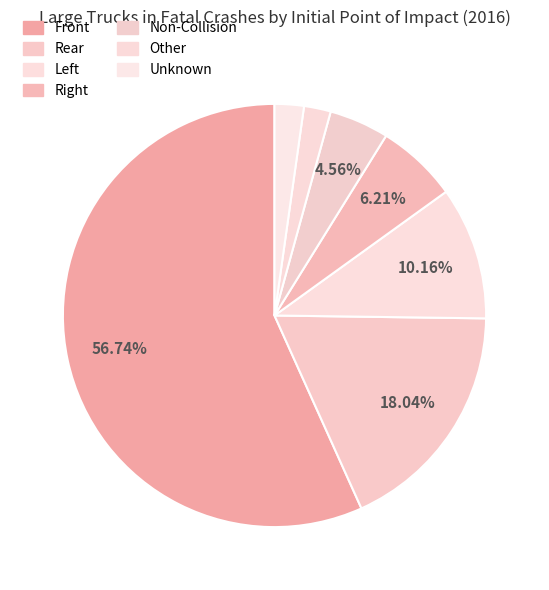

To the nearest percent, what is the combined percentage of Non-Collision and Unknown?

7%